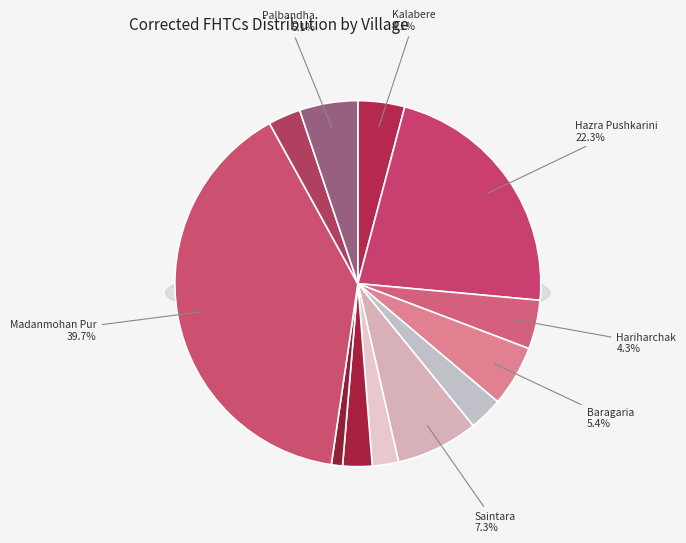

Count the number of slices in the pie.

12